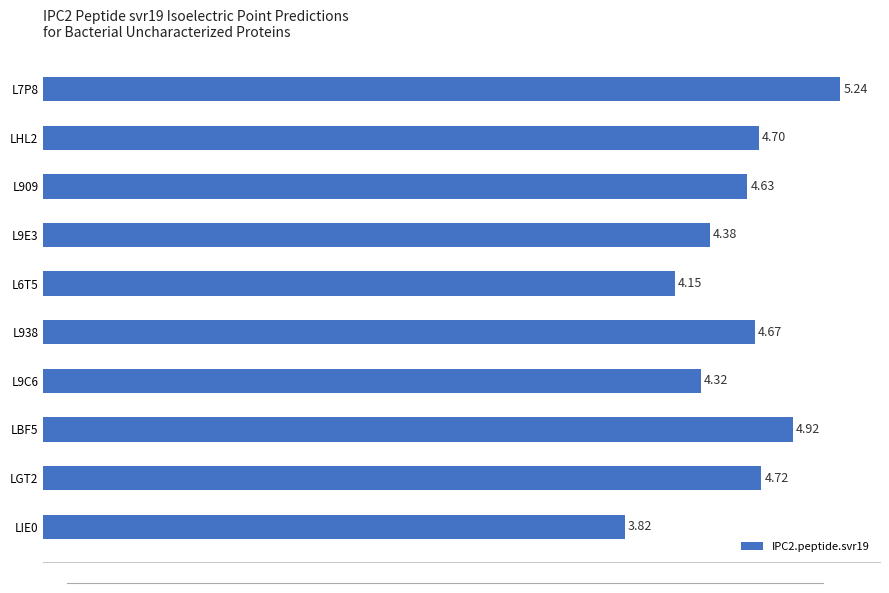

Which label corresponds to the smallest value in the chart?

LIE0